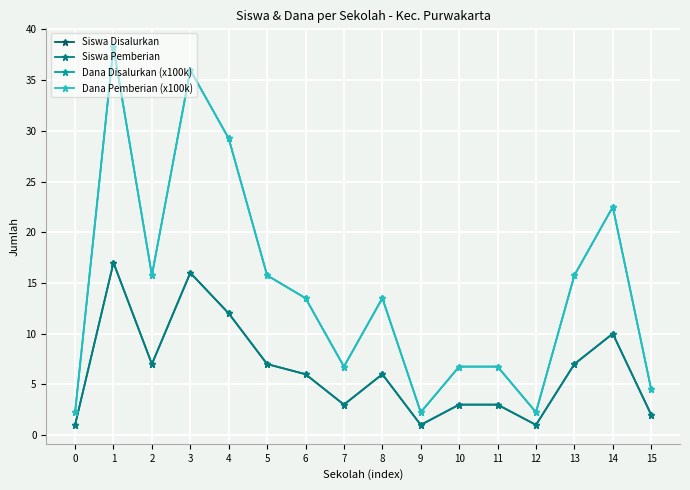

How many lines are shown in the chart?

4